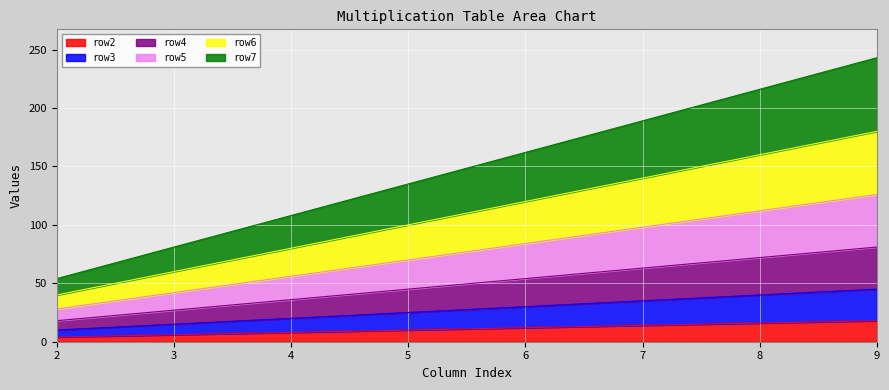

What is the difference between the row2 values at 4 and 6?

4